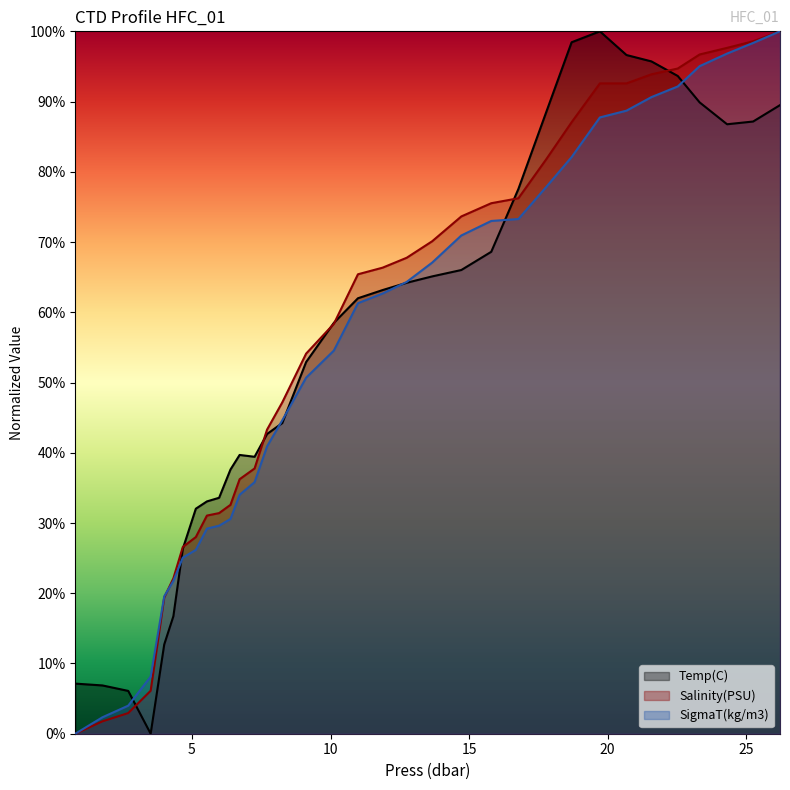

Is the value of Temp(C) at 5.98 greater than the value of Salinity(PSU) at 4.67?

Yes